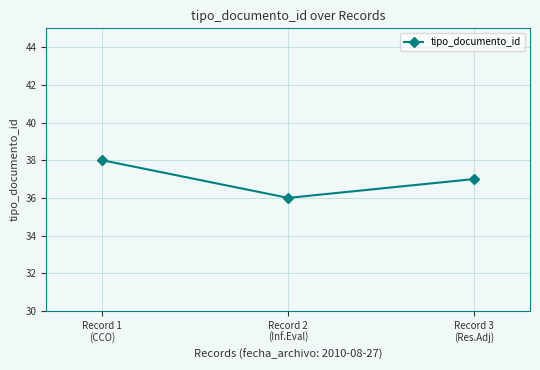

Where does the data first go above 37?

Record 1
(CCO)